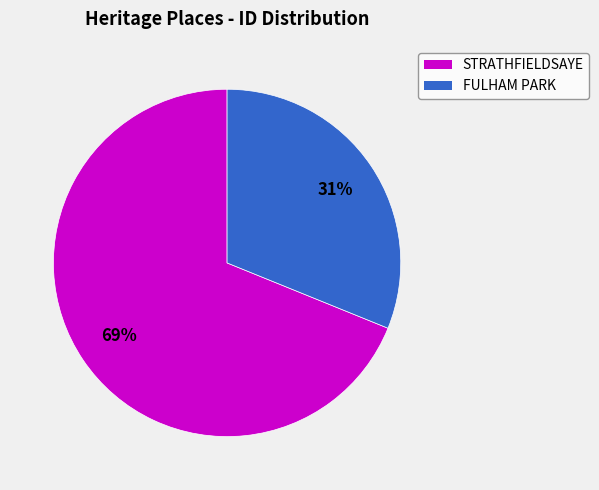

Does any single category account for the majority?

Yes